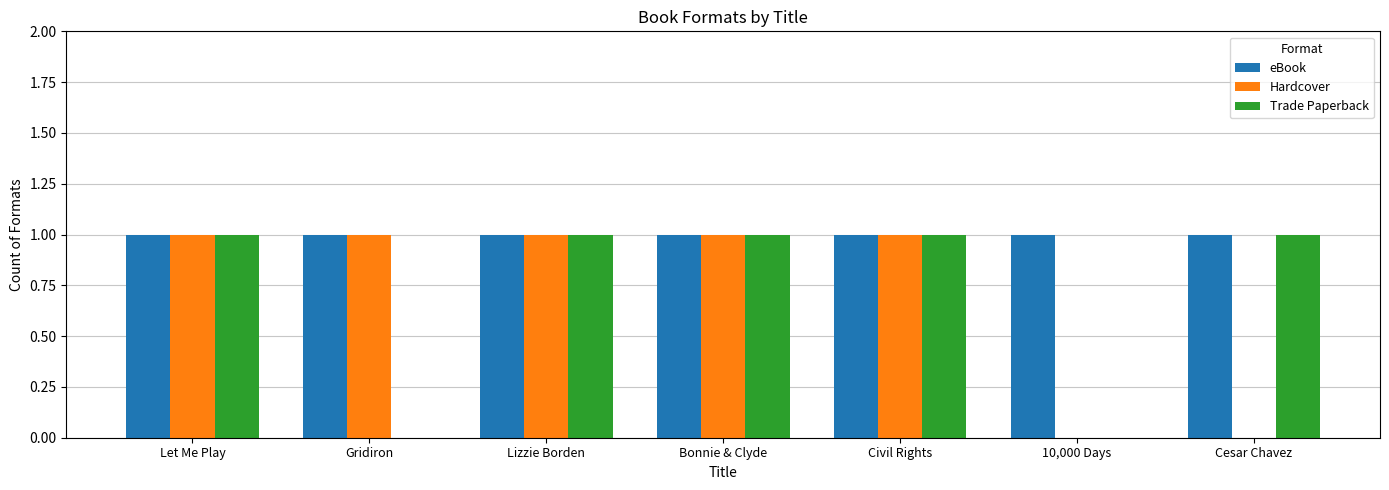

What is the highest value of the Trade Paperback series?

1